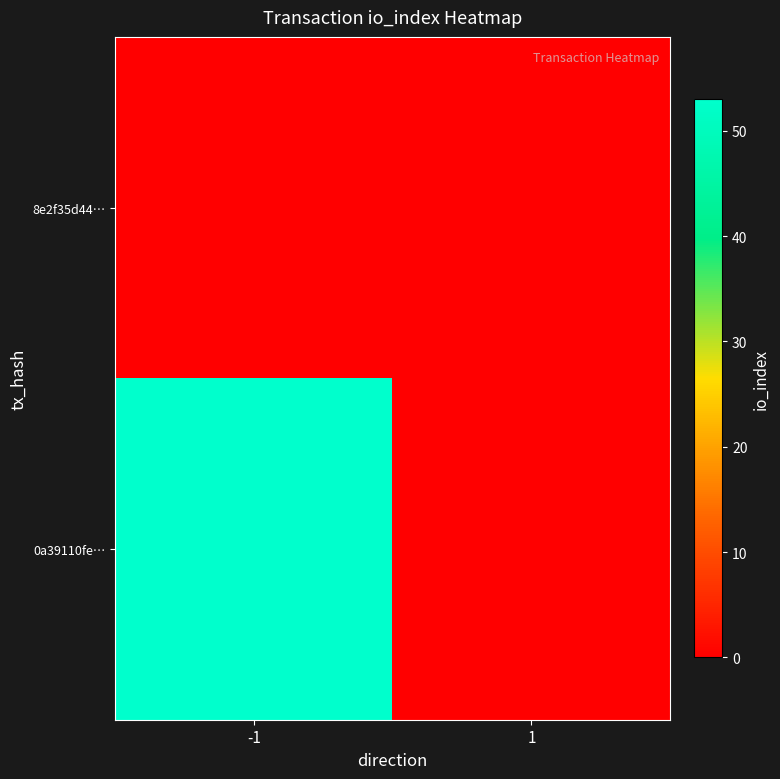

Reading right to left, transcribe all the data shown in this chart.

8e2f35d44…: 1=0	-1=0
0a39110fe…: 1=0	-1=53